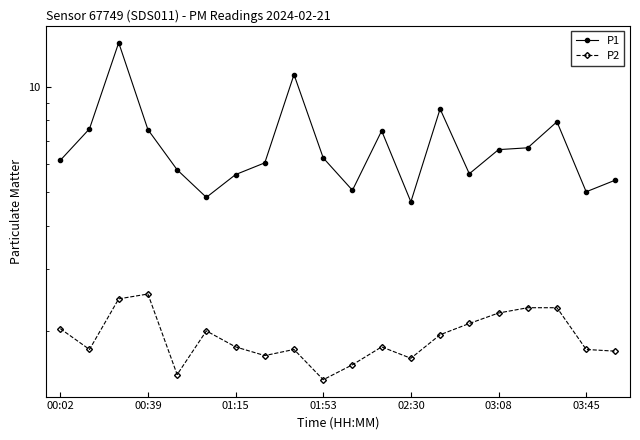

How many distinct data groups are displayed?

2